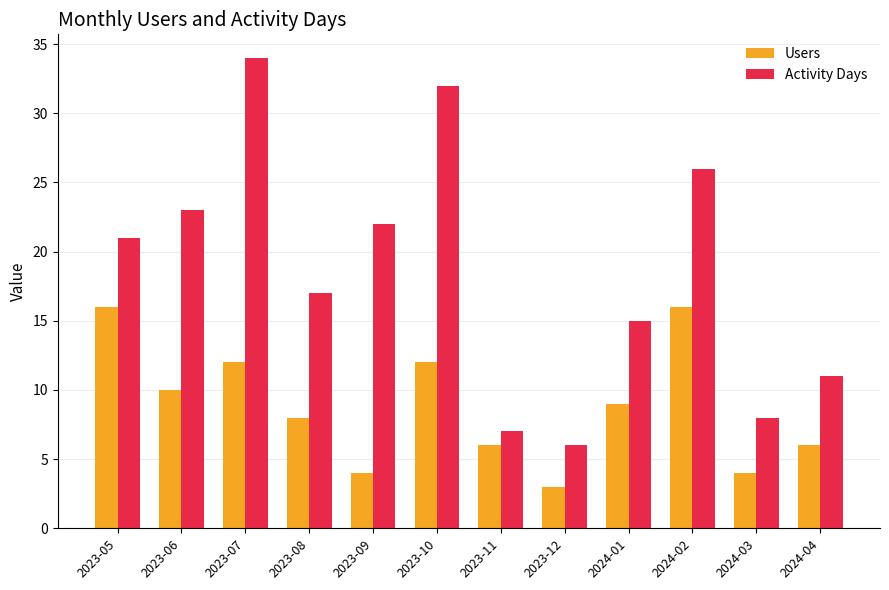

How many data points in Users are less than 9?

6